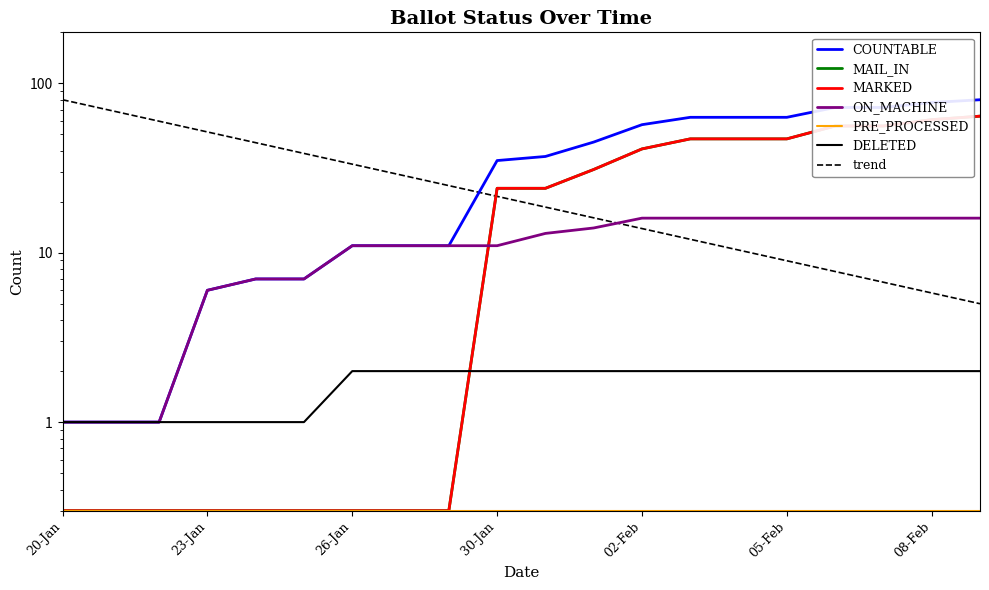

Read the COUNTABLE value at 08-Feb.

77.0